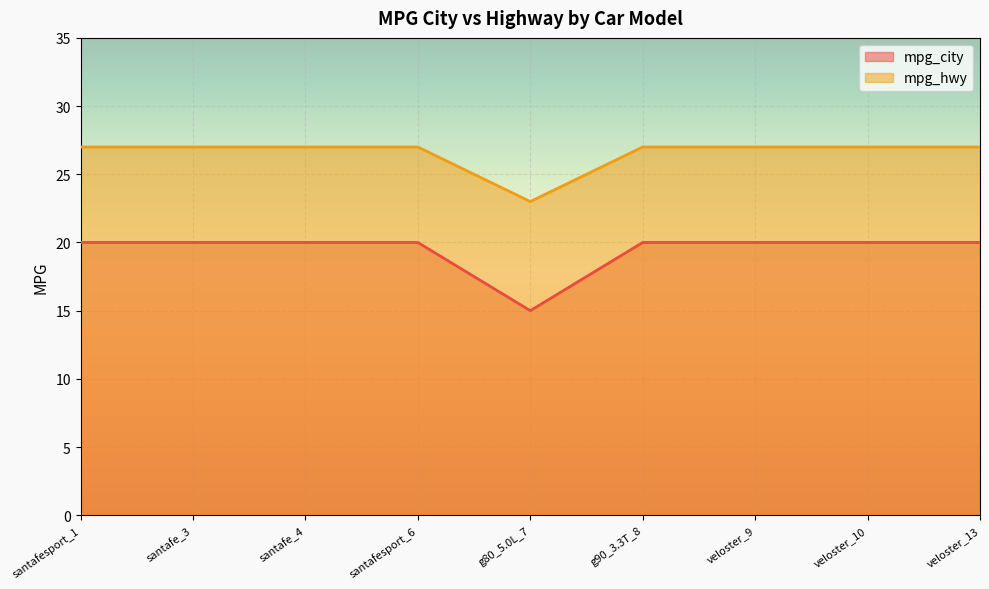

Between g80_5.0L_7 and veloster_9, which series saw the biggest shift?

mpg_city